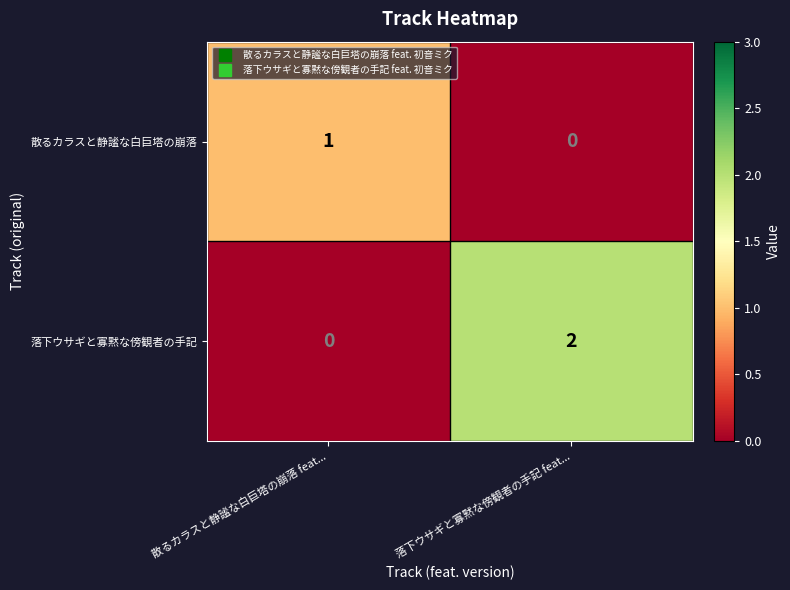

Which series has the largest total across all categories?

落下ウサギと寡黙な傍観者の手記